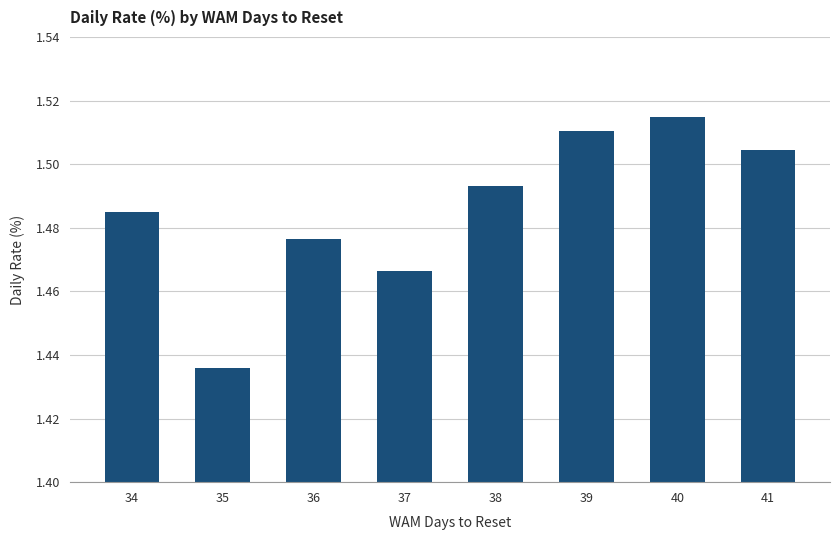

Which label corresponds to the largest value in the chart?

40